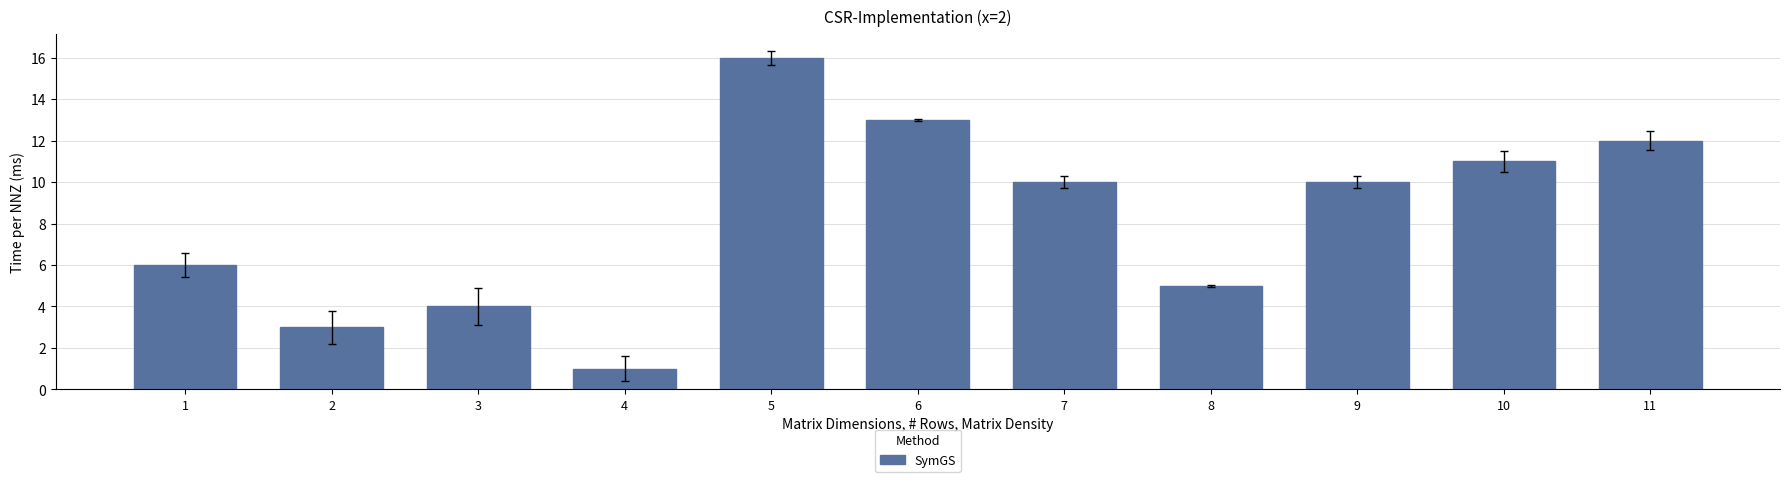

True or false: the data shows 6 at 1.

True